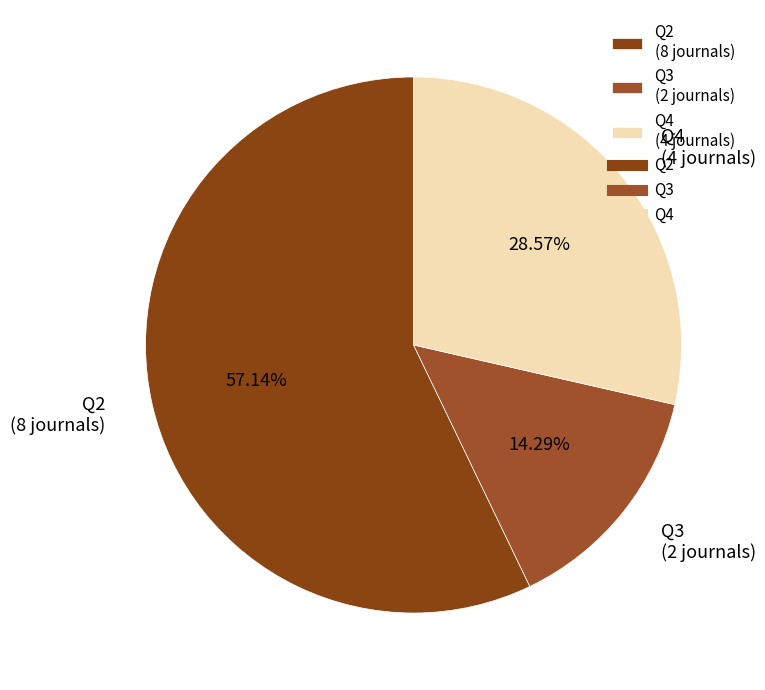

What percentage is NOT represented by Q4?

71.4%